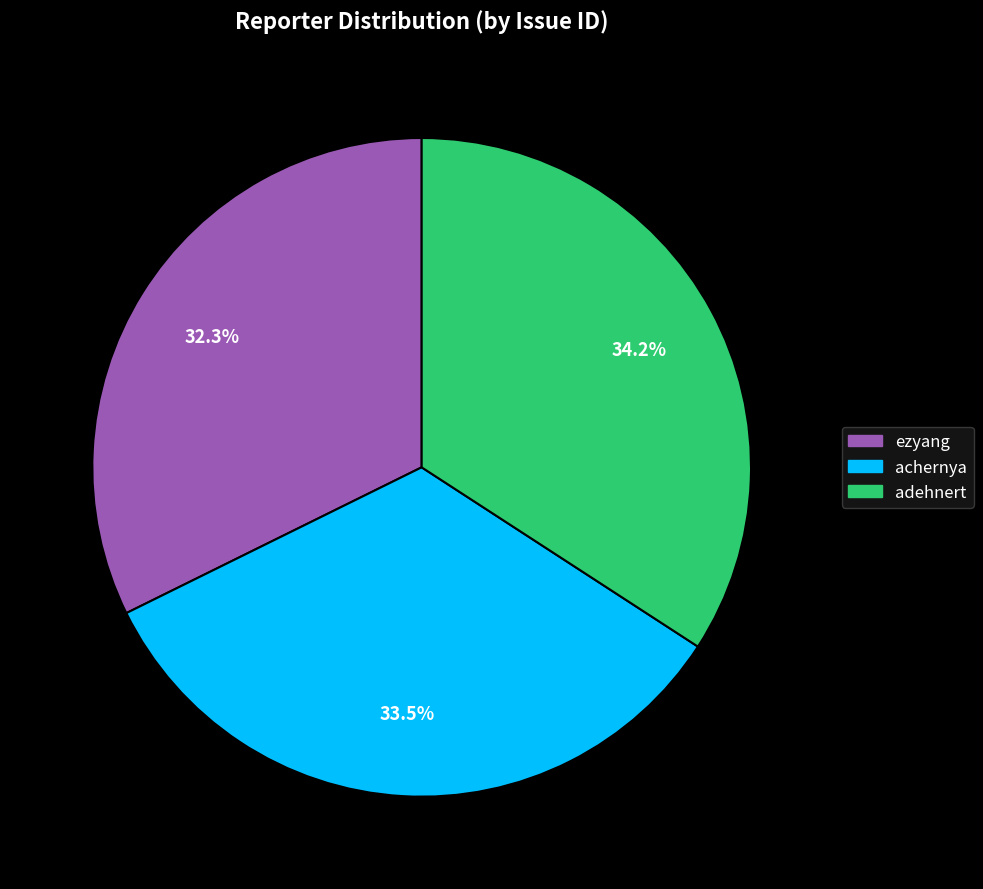

Which has a higher value, achernya or ezyang?

achernya